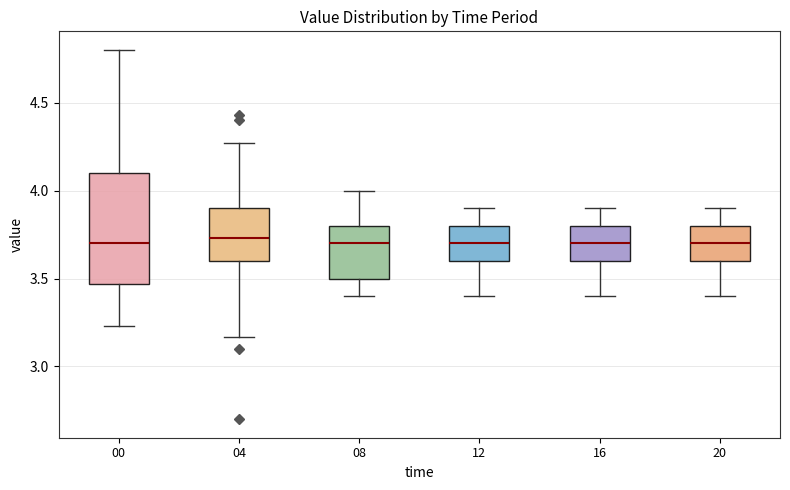

Where does the upper whisker of the box at x = 00 end on the y-axis? The values are not printed on the chart, so give them approximately, as read against the axis.

4.80